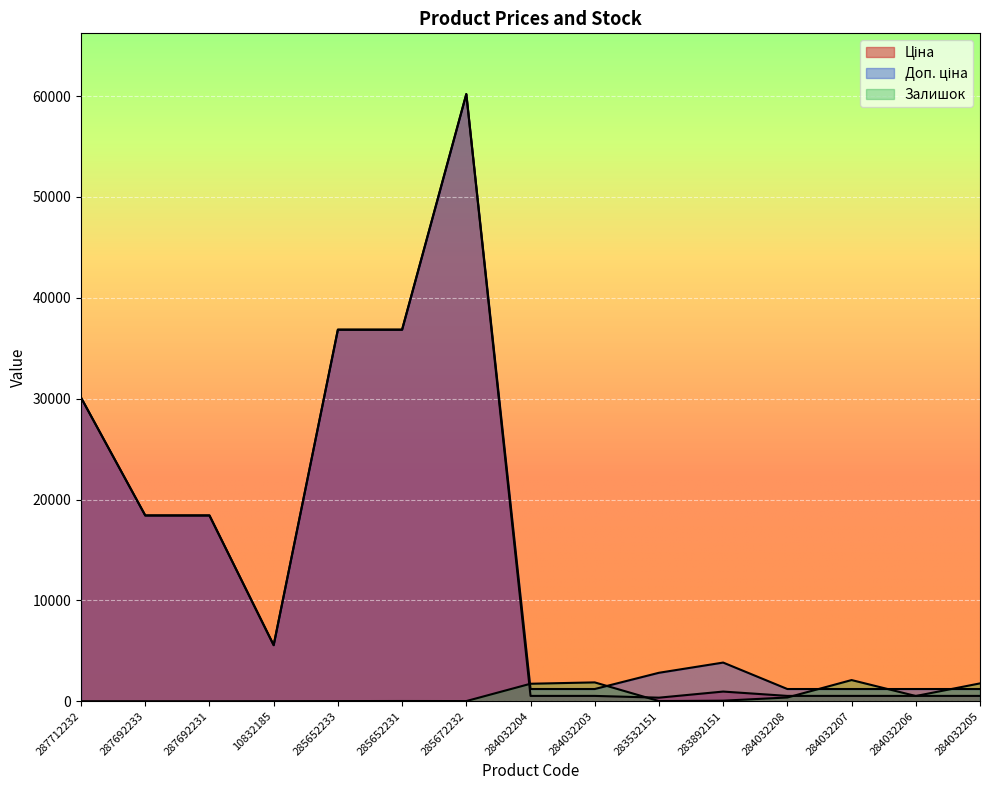

Is it true that Ціна equals 4905.8 at 287692231?

False